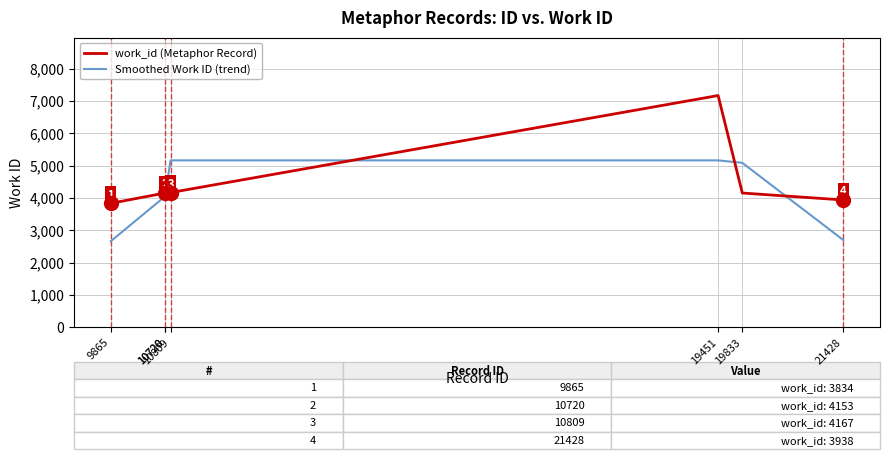

Which series has the largest range (max minus min)?

work_id (Metaphor Record)